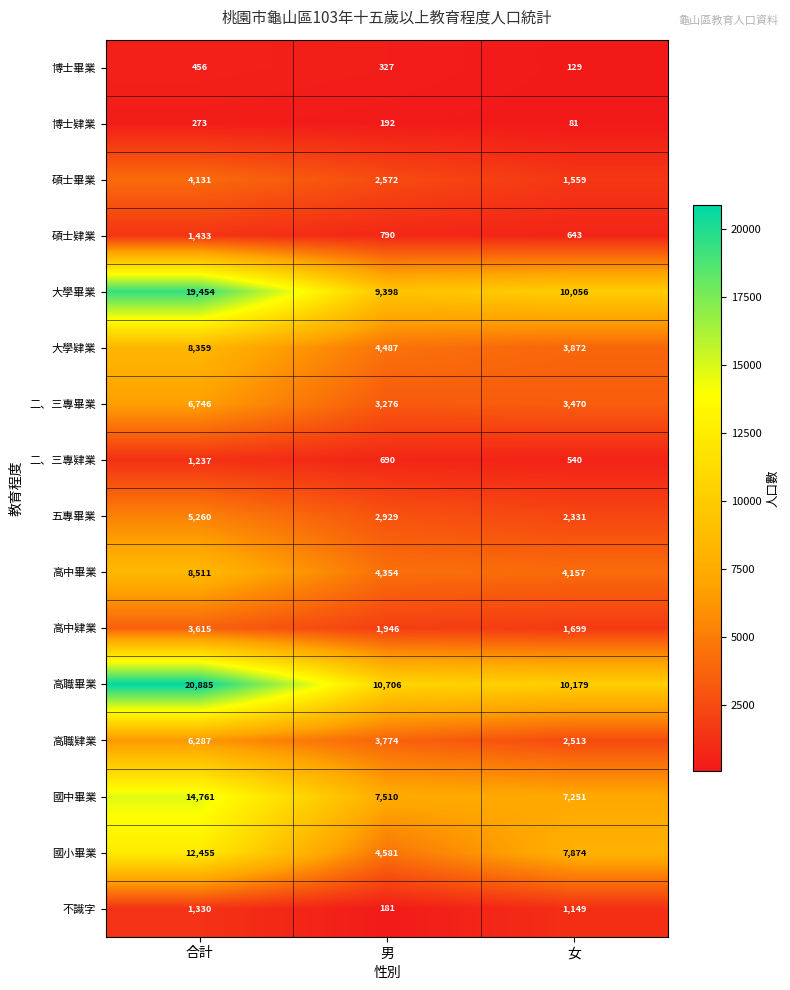

At which category does the chart reach its minimum across all series?

女